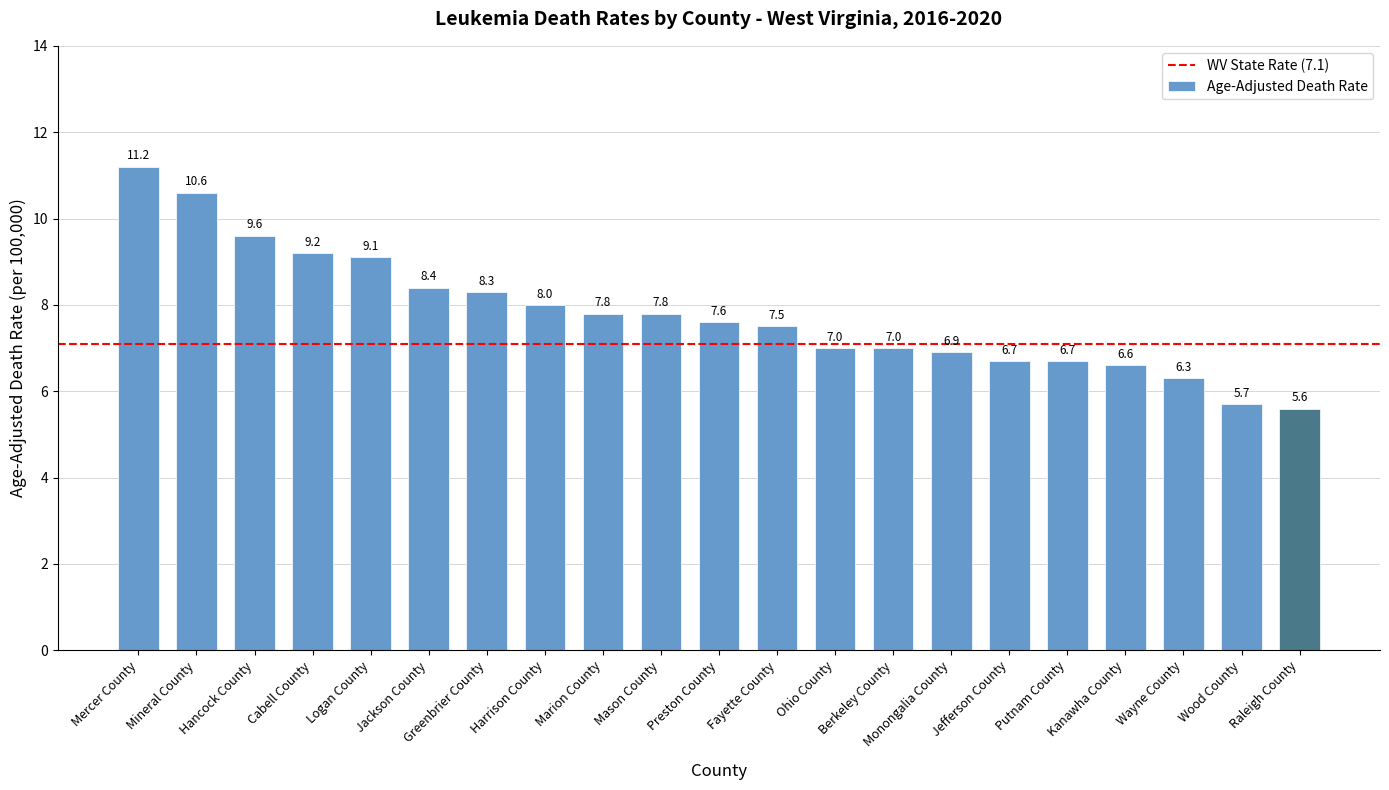

What is the greatest value displayed?

11.2